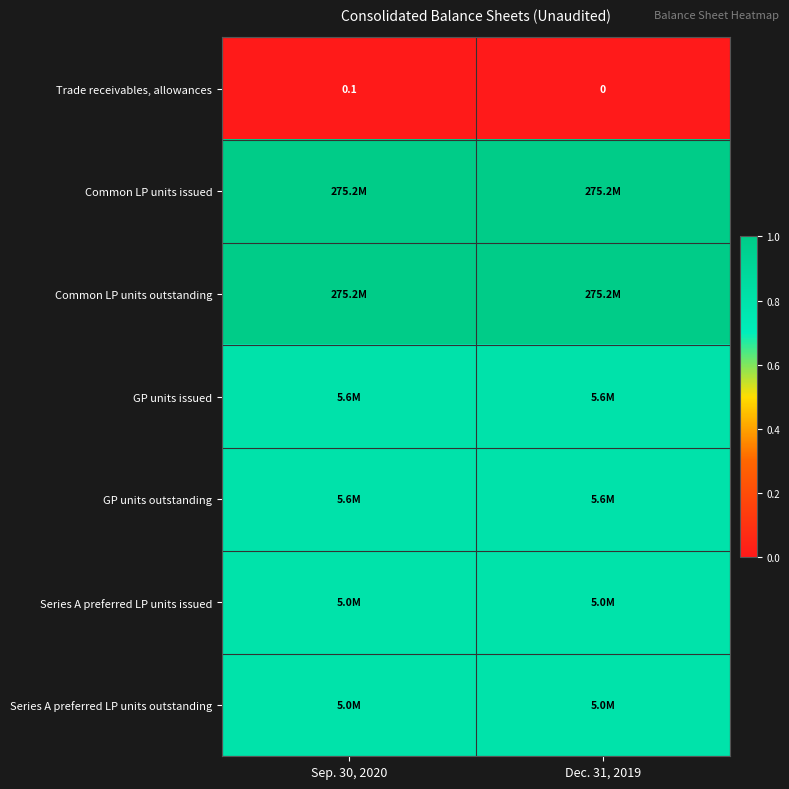

List the series in order of their peak value, lowest first.

Trade receivables, allowances, Series A preferred LP units issued, Series A preferred LP units outstanding, GP units issued, GP units outstanding, Common LP units issued, Common LP units outstanding